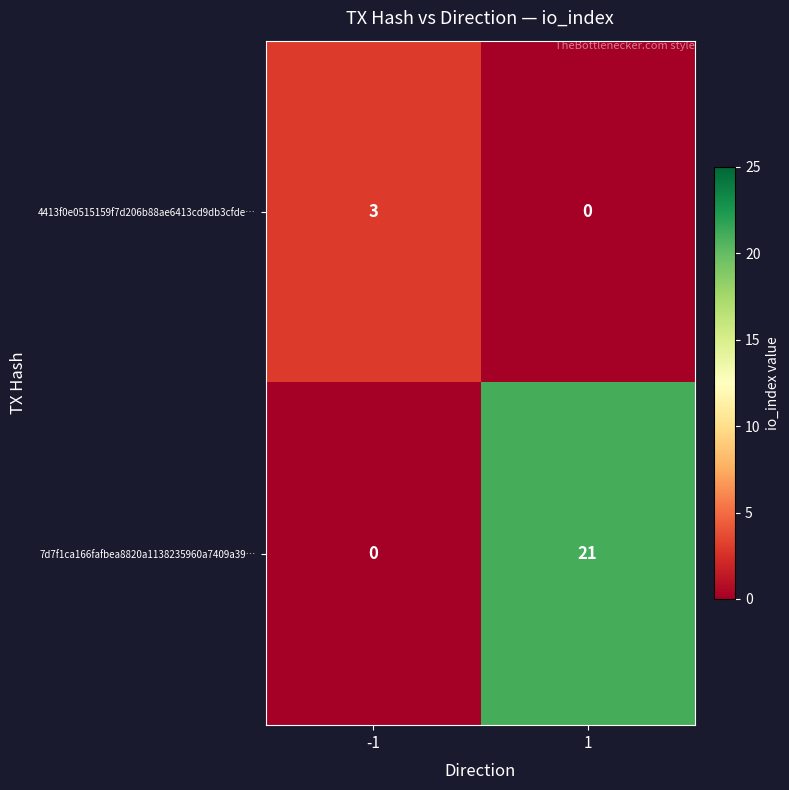

Count the number of data series in this chart.

2